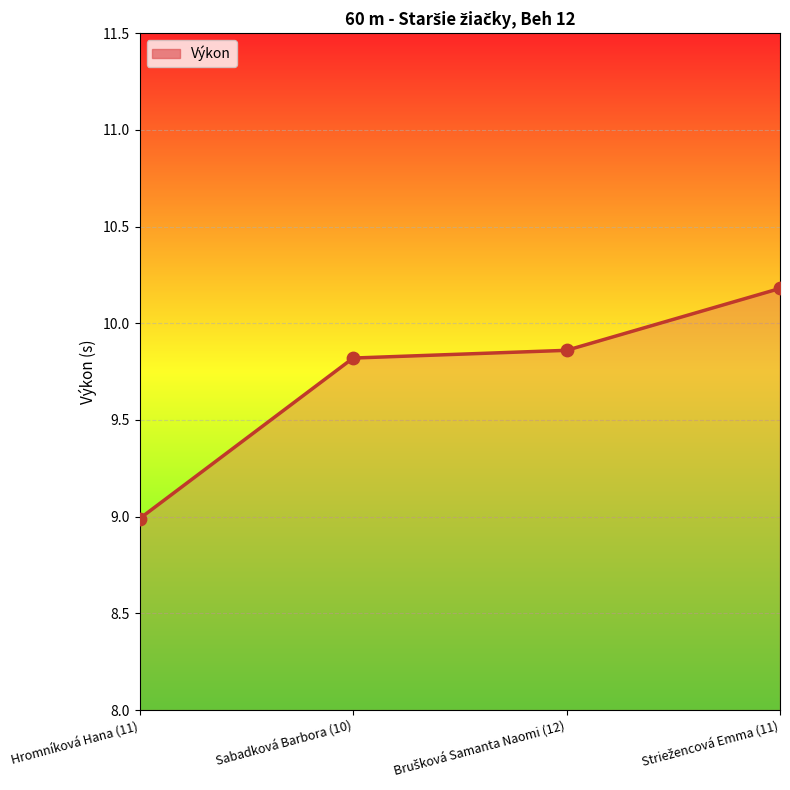

Approximately how many times larger is the value at Striežencová Emma (11) compared to Brušková Samanta Naomi (12)?

1.0